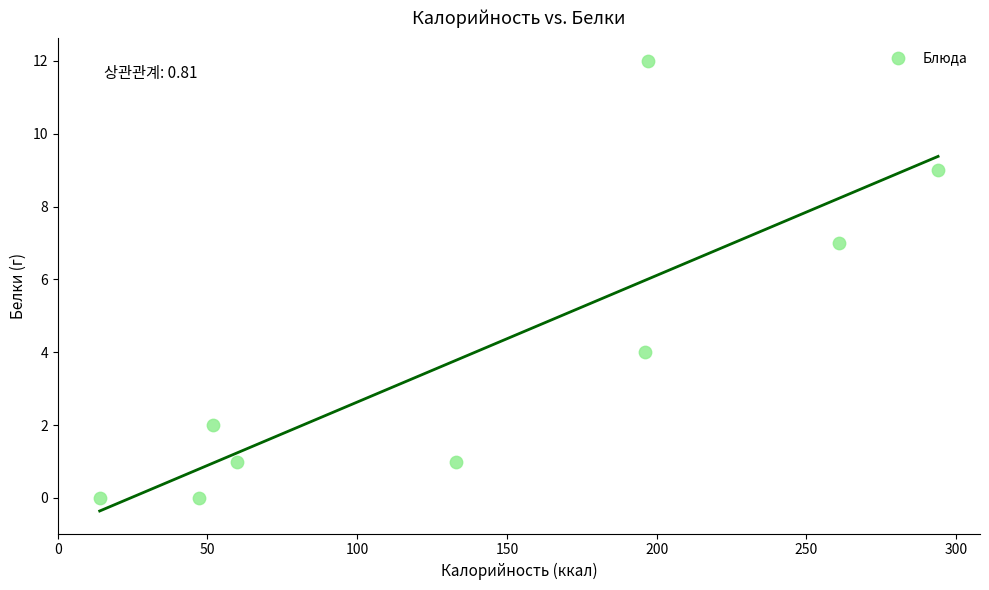

What Y value in the scatter plot is closest to 6?

7